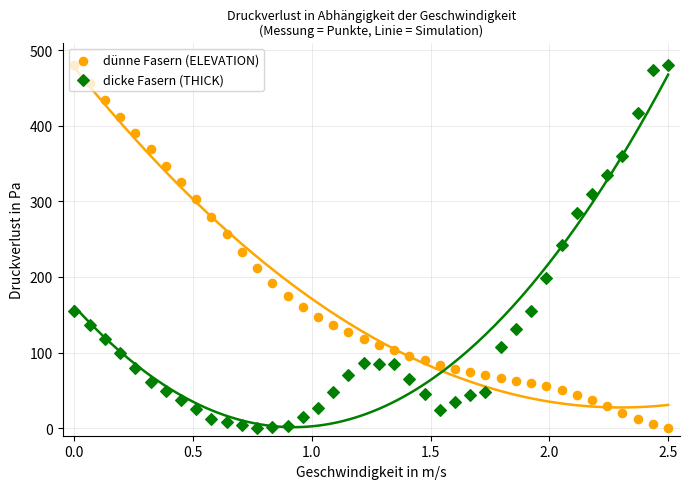

Which series has the widest spread of Y values?

ELEVATION